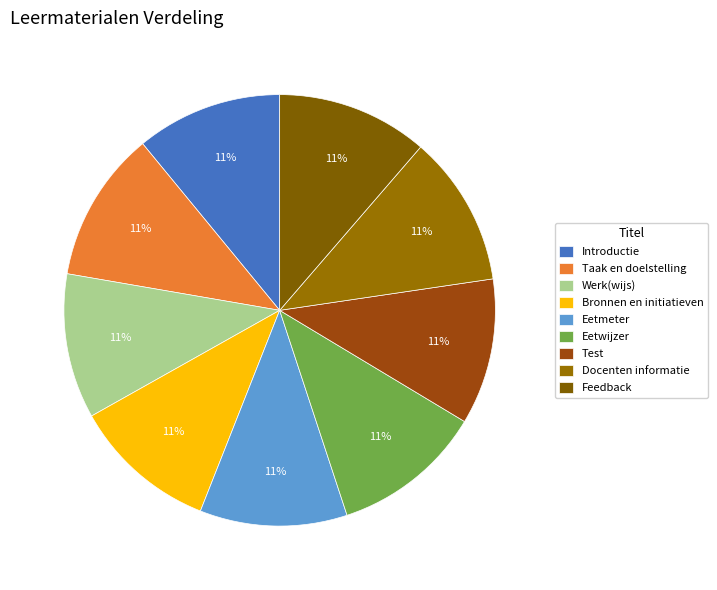

Do Test and Eetwijzer together represent more than half of the pie?

No